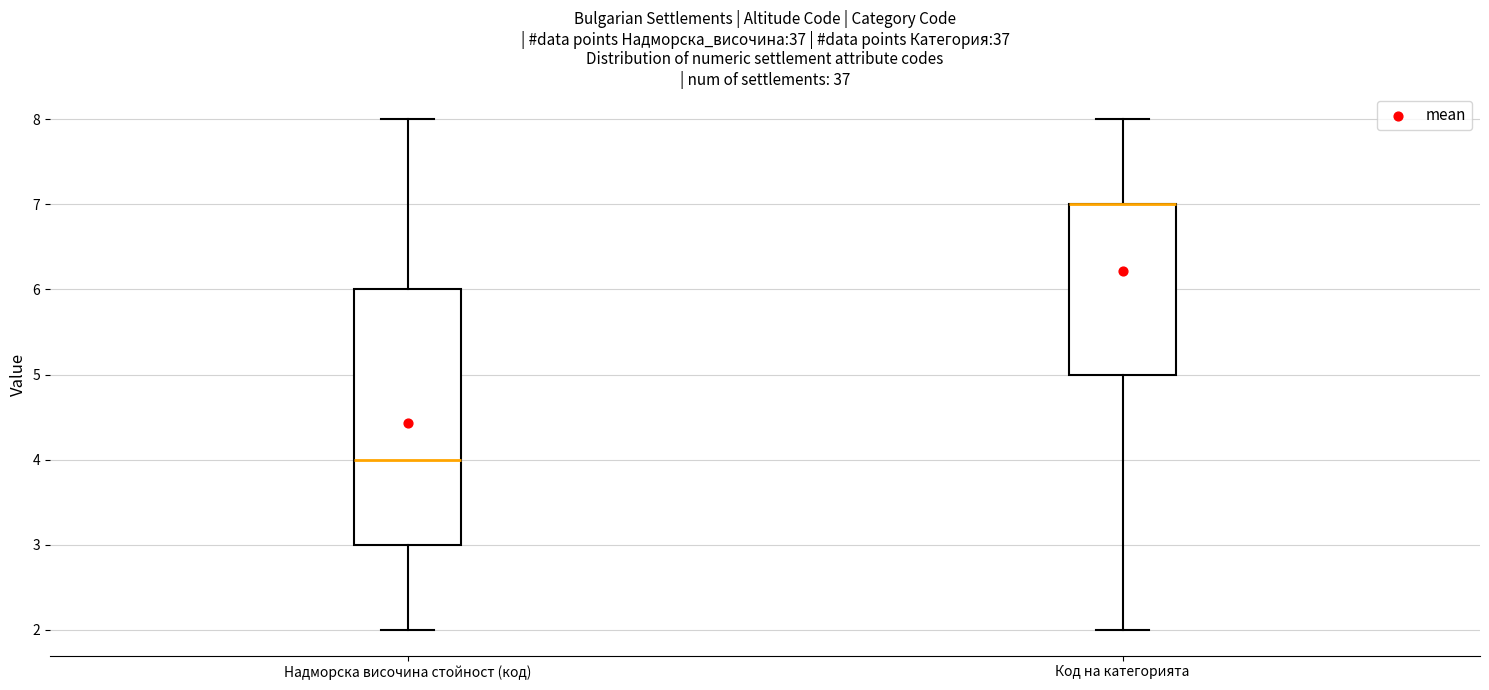

Reading left to right, read every box against the y-axis: the position of its median line, the range the box covers, and the ends of its whiskers. The values are not printed on the chart, so give them approximately, as read against the axis.

Надморска височина стойност (код): median 4, box 3 to 6, whiskers 2 to 8
Код на категорията: median 7 (drawn on the box's upper edge), box 5 to 7, whiskers 2 to 8